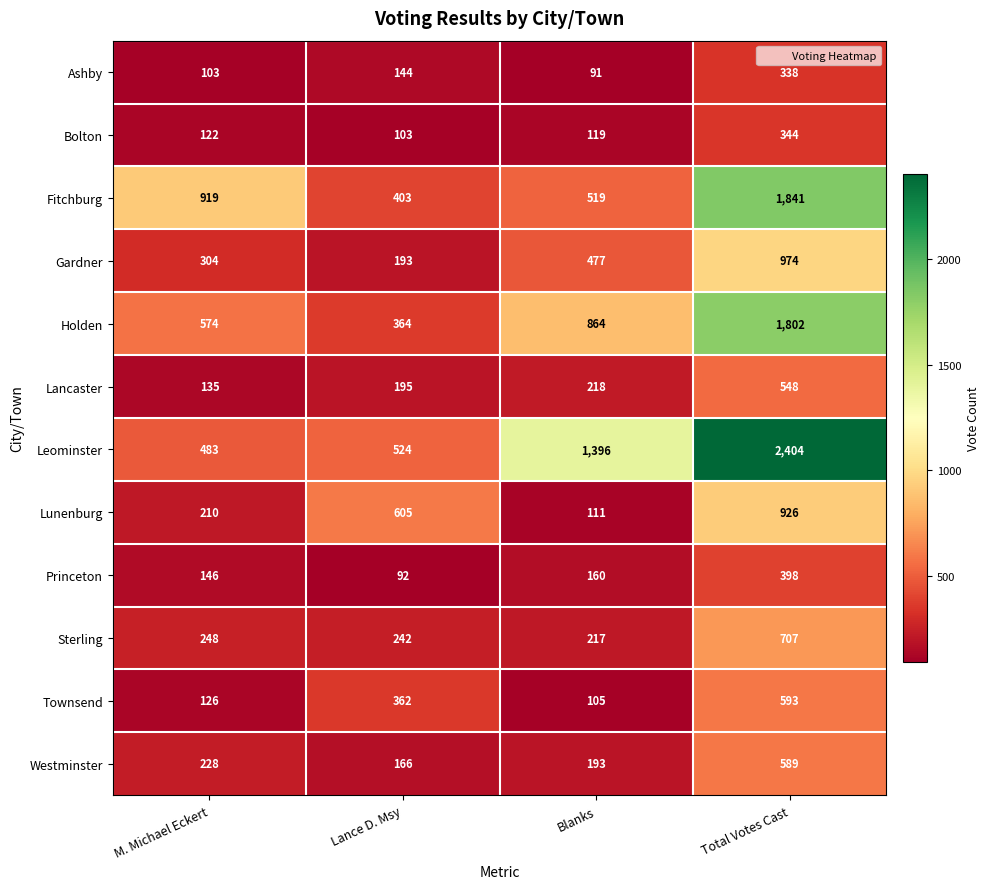

What is the difference between the second highest and minimum values in the Leominster series?

913